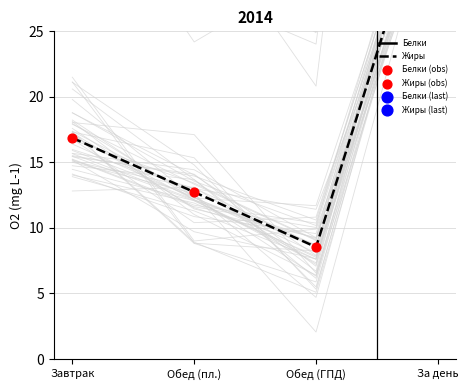

Which series has the largest total across all categories?

Белки